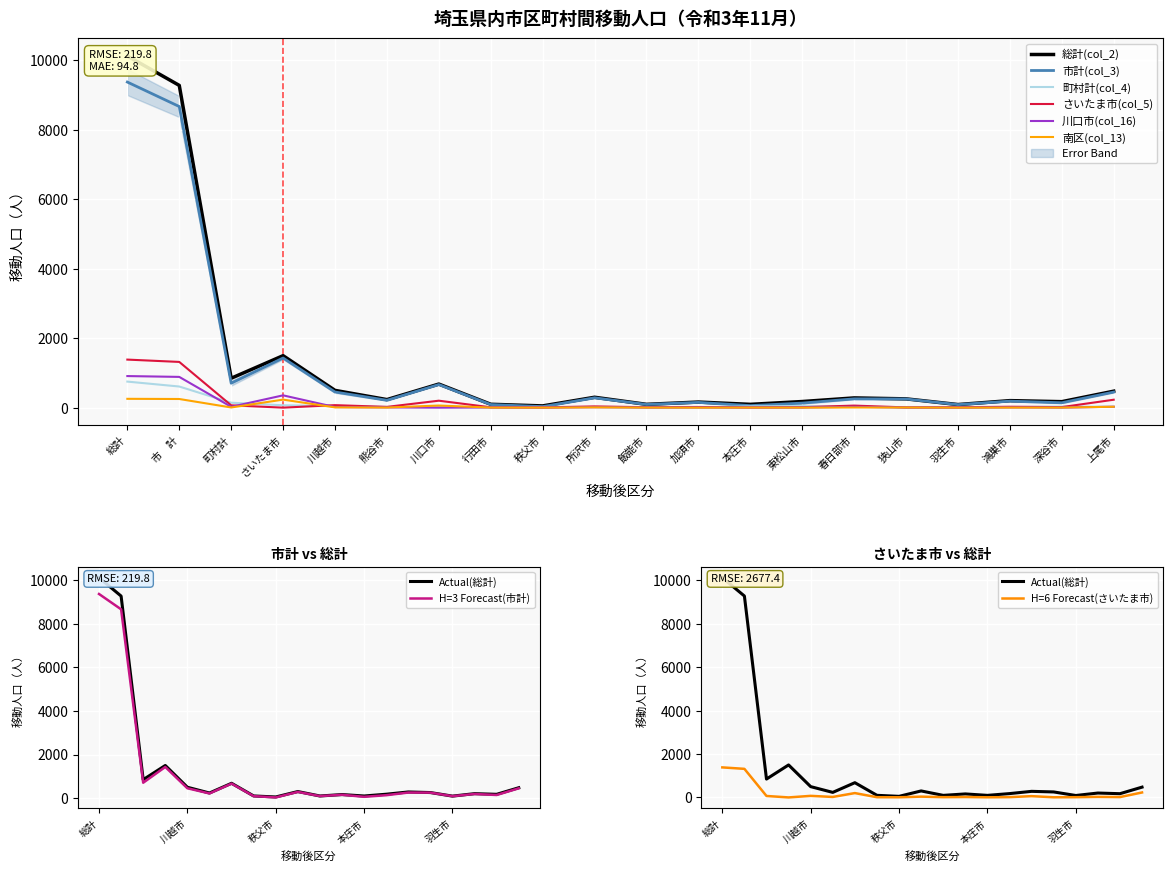

True or false: 町村計(col_4) has a value of 4 at 狭山市.

True